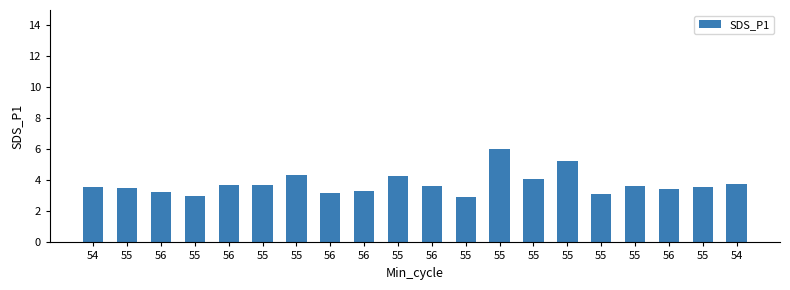

How many bars are there in total?

20